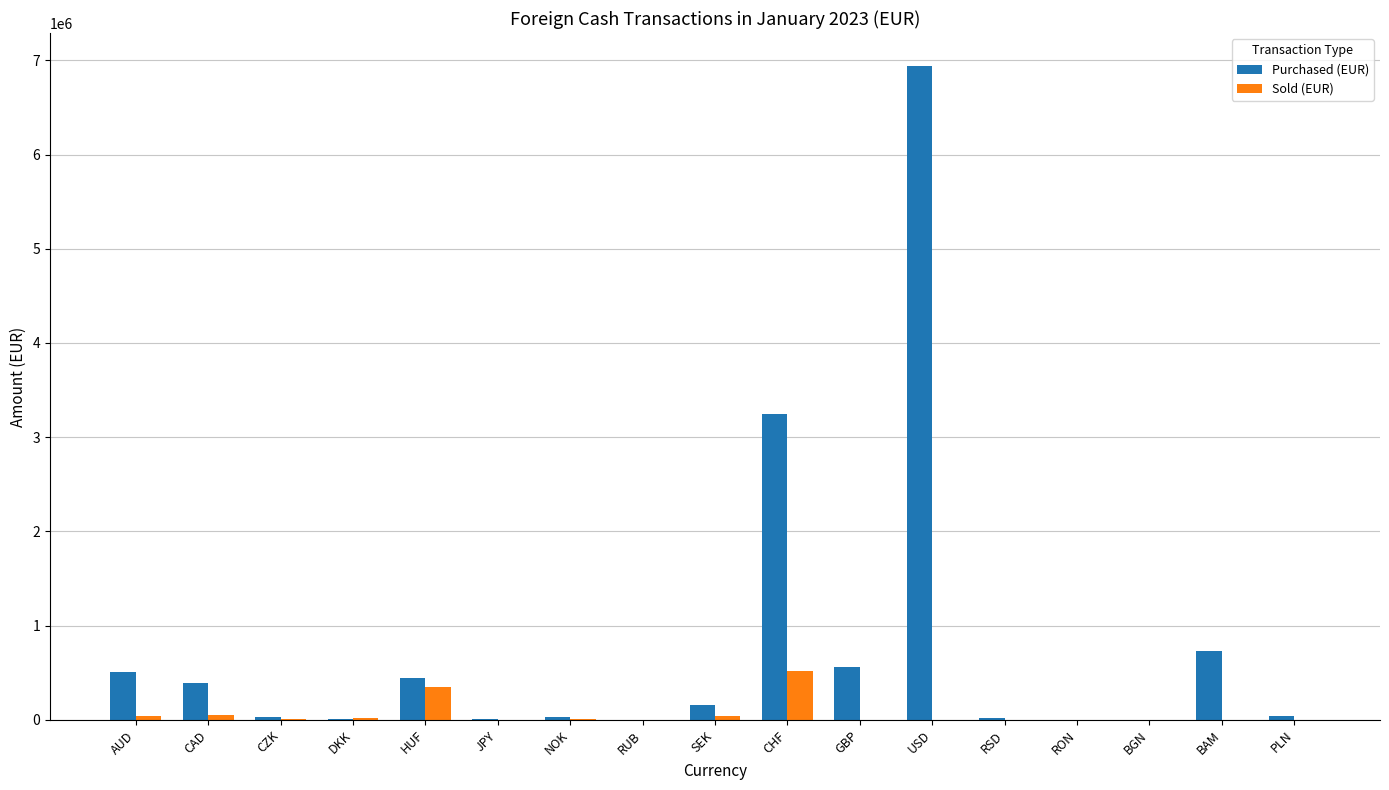

At which label is Purchased (EUR) closest to 3471628?

CHF